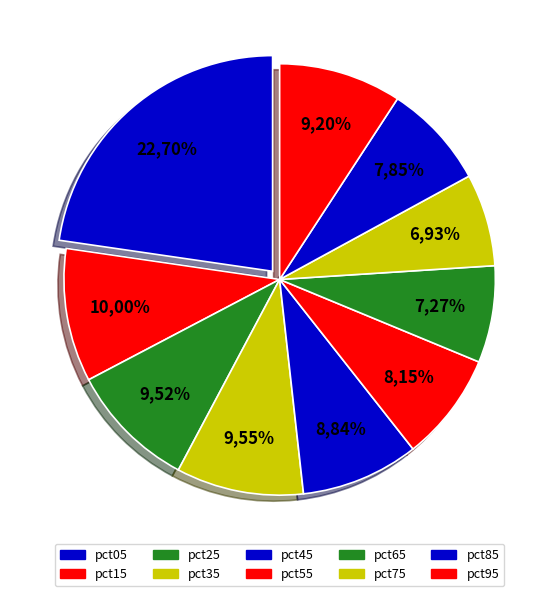

What is the smallest slice in the pie chart?

pct75